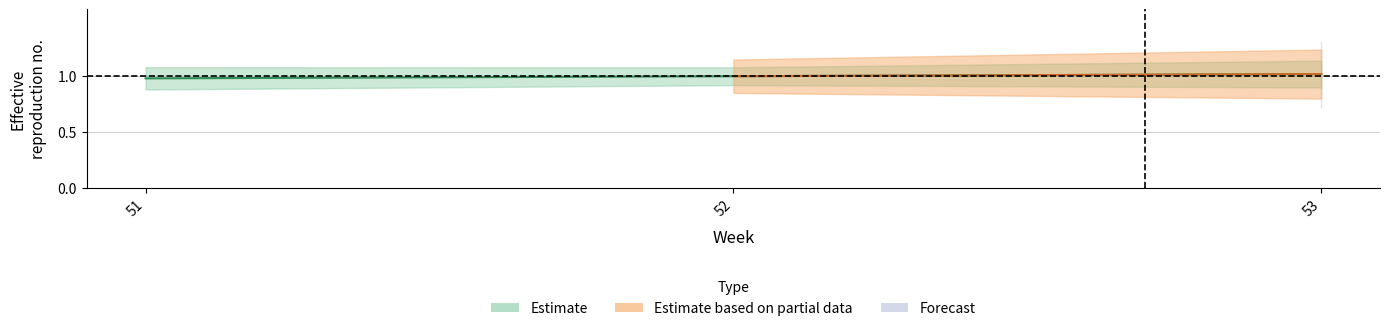

What is the value of the 3rd point from the left?

1.0